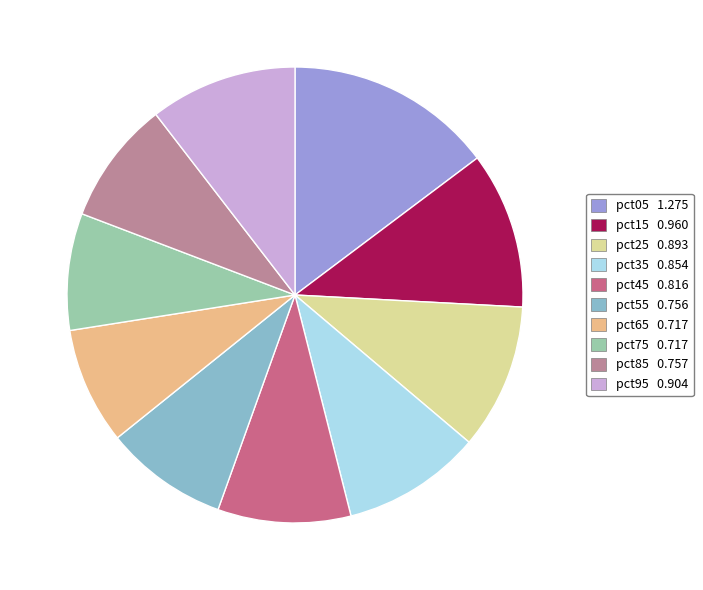

What is the largest slice in the pie chart?

pct05